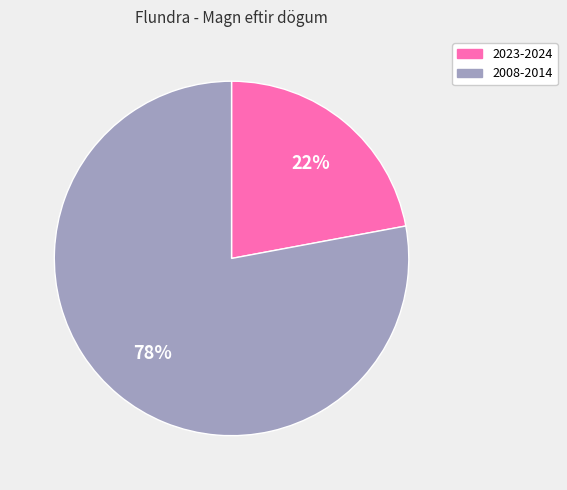

Is it true that 2023-2024 is 22% of the pie?

True